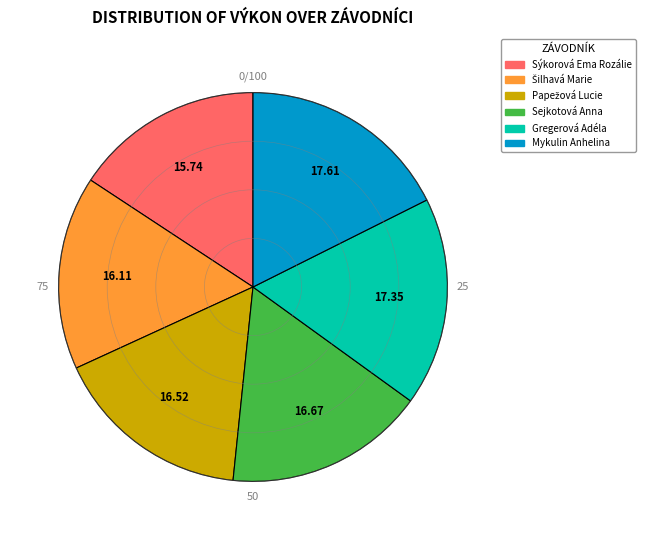

Is there a majority slice in this chart?

No